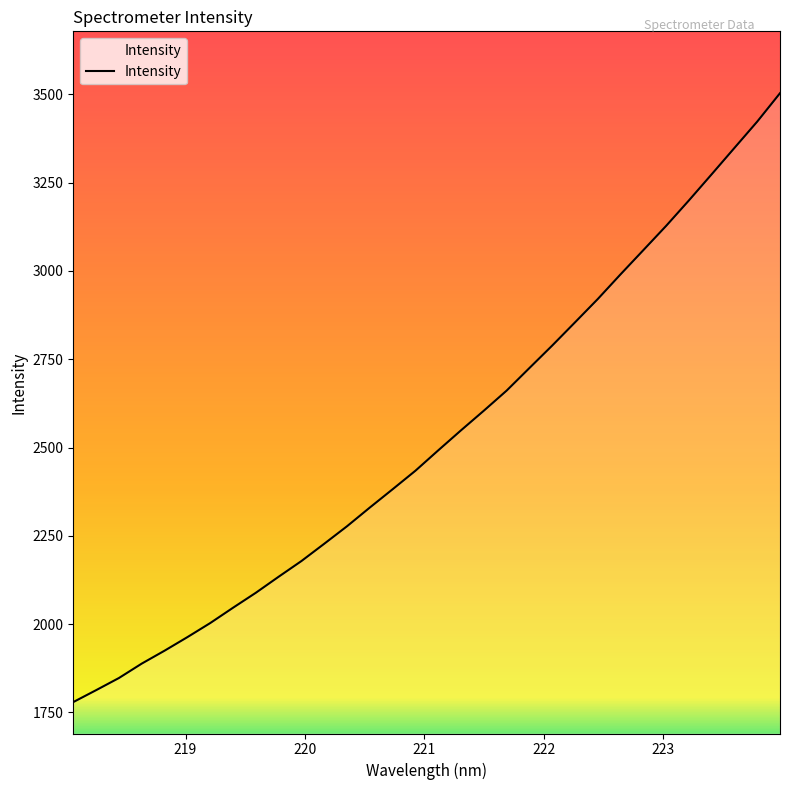

What is the minimum value shown in the chart?

1779.2